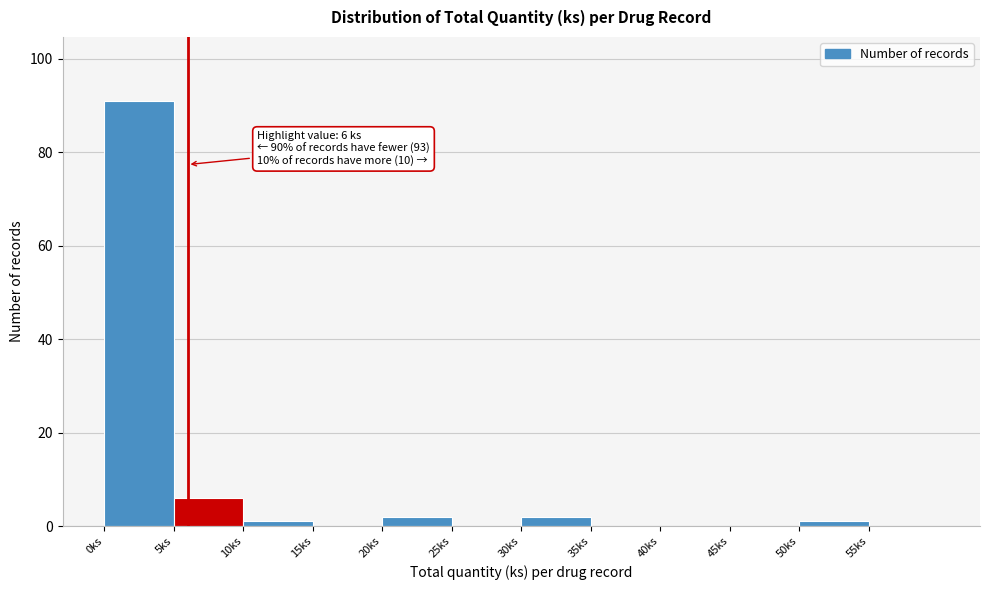

Over which range of the x-axis is the bar tallest?

0 to 5